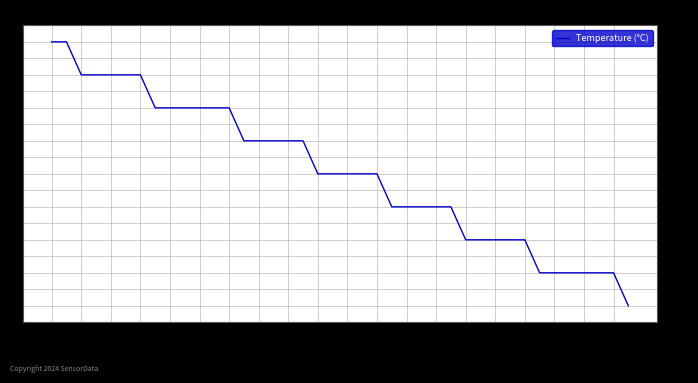

What is the smallest value displayed?

14.5